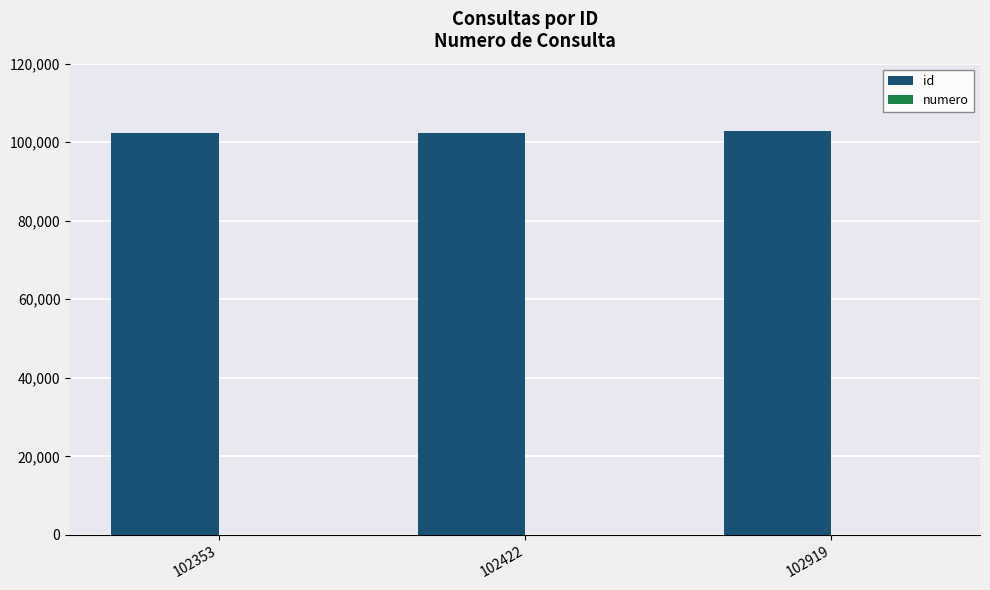

What is the spread (max minus min) of values at 102422?

102420